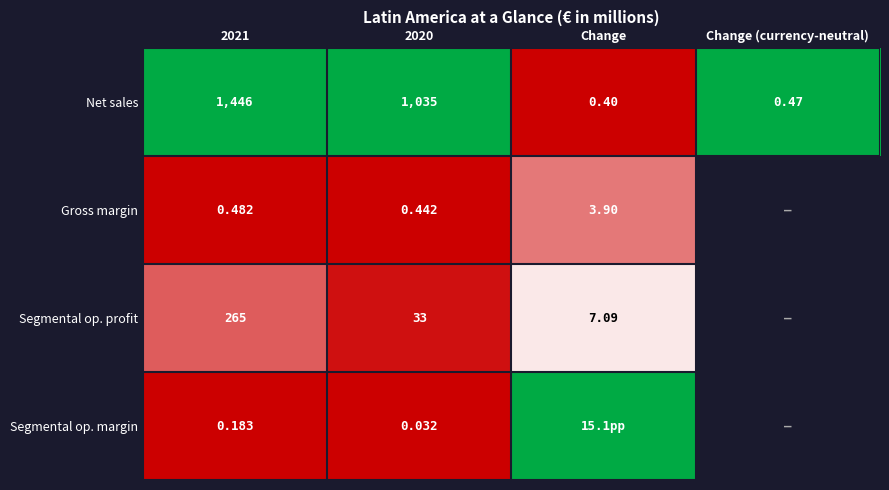

Is the value of Net sales at Change (currency-neutral) greater than the value of Gross margin at Change?

No